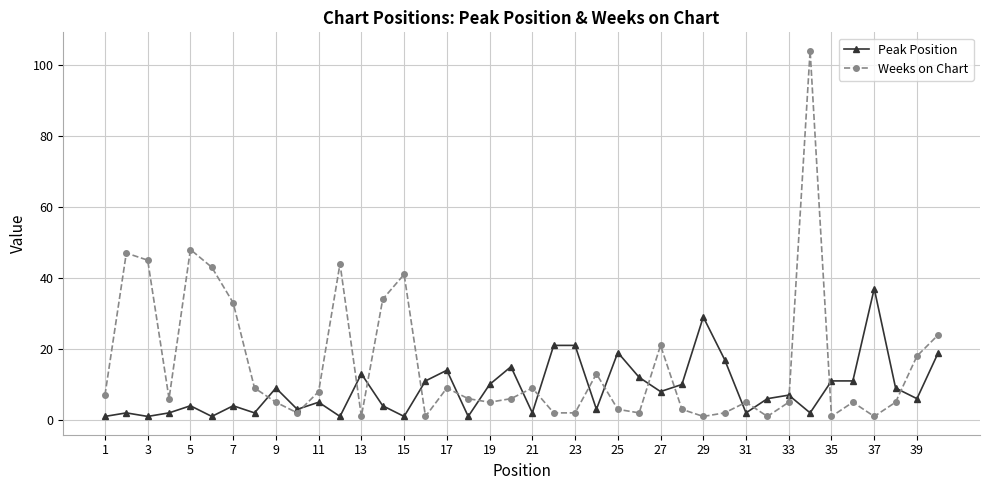

List the series in order of their overall mean, lowest first.

Peak Position, Weeks on Chart